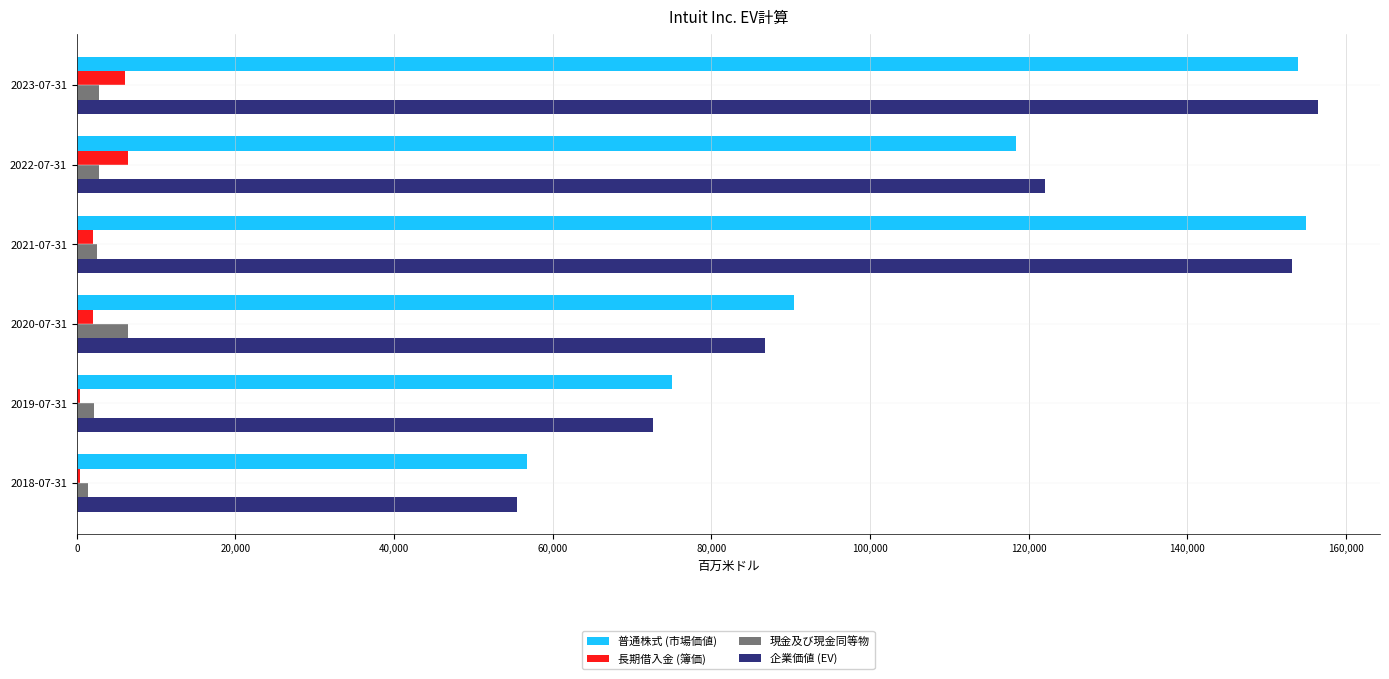

How many series are shown in this chart?

4